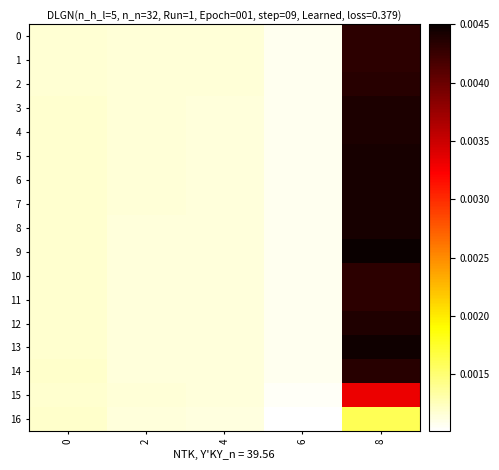

Which series has the largest range (max minus min)?

9